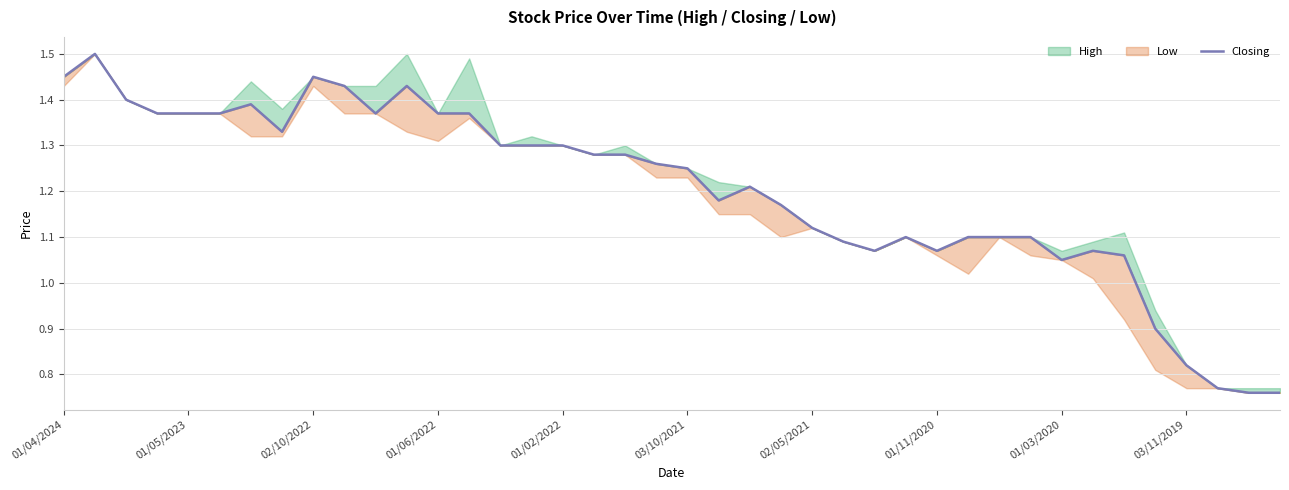

How many interior local peaks (higher than both neighbors) does the data have?

7